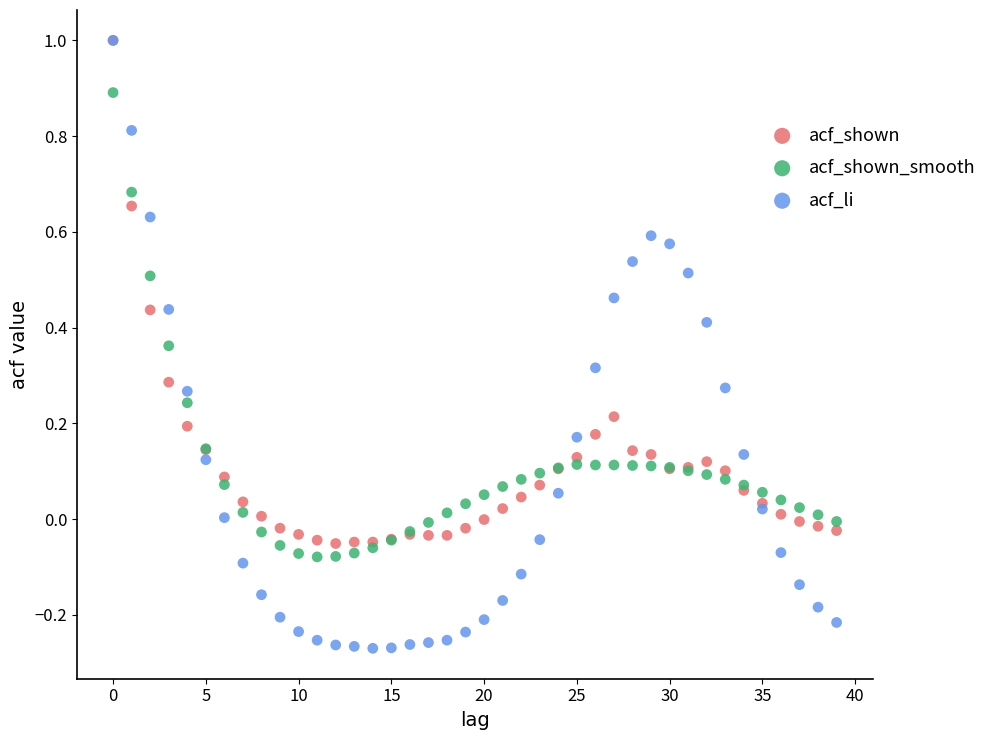

What are all the series names shown in the legend?

acf_shown, acf_shown_smooth, acf_li